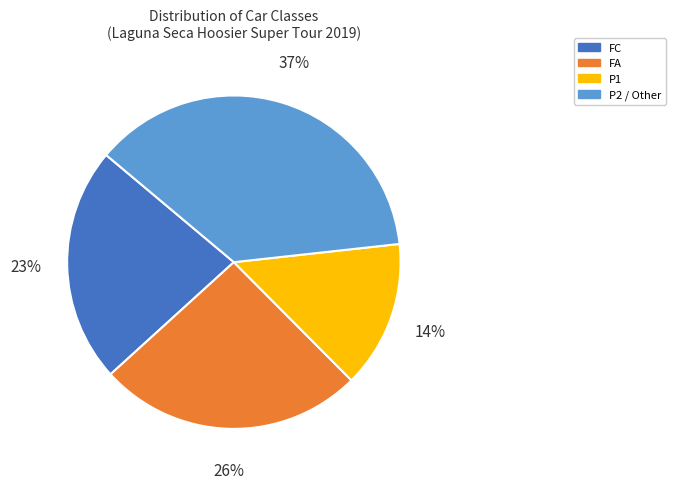

Rank the categories by value from lowest to highest.

P1, FC, FA, P2 / Other